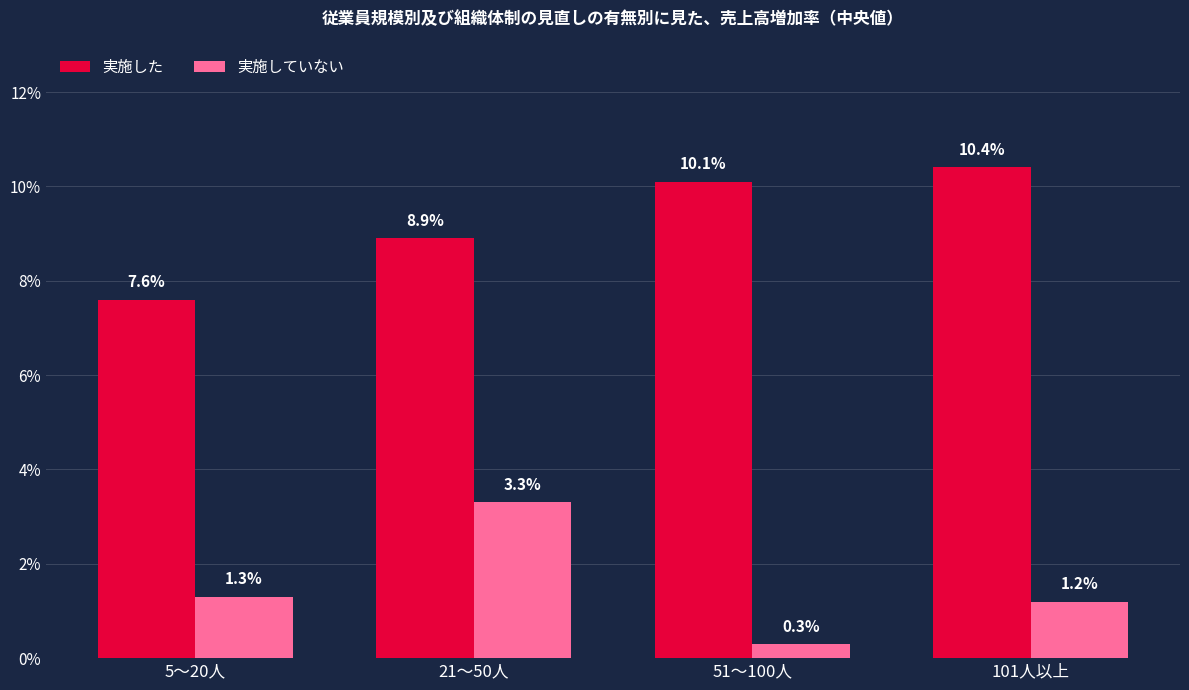

What are all the series names shown in the legend?

実施した, 実施していない